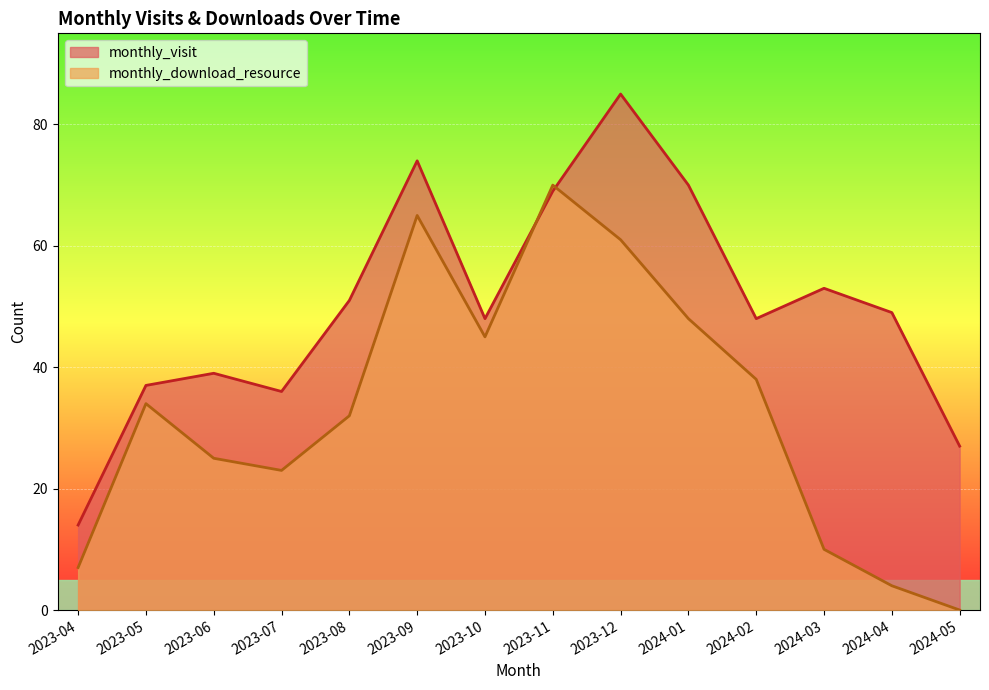

Which series has the largest range (max minus min)?

monthly_visit